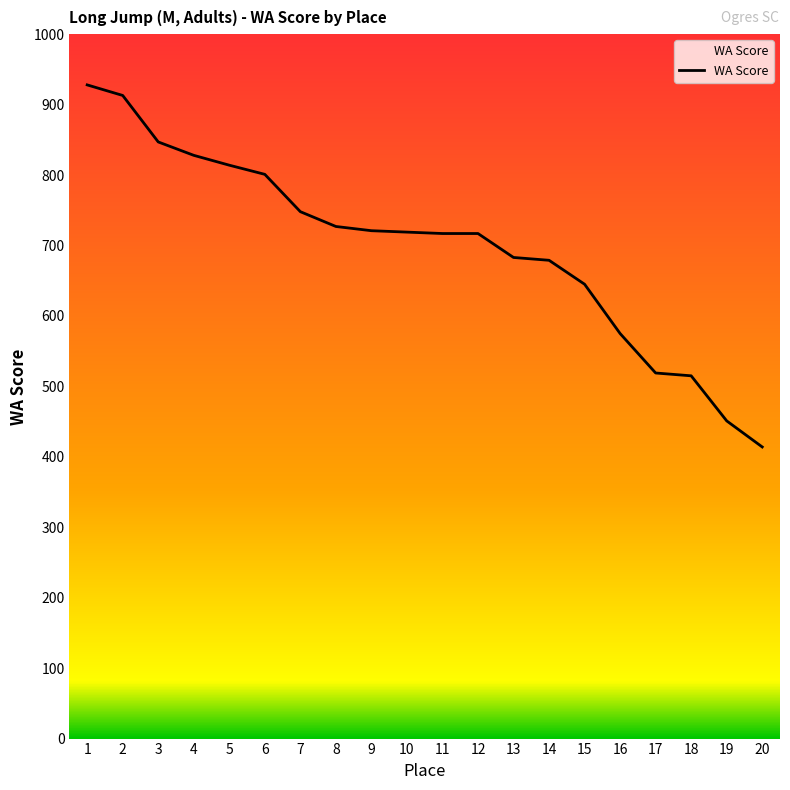

Is it true that the value at 19 is 119?

False